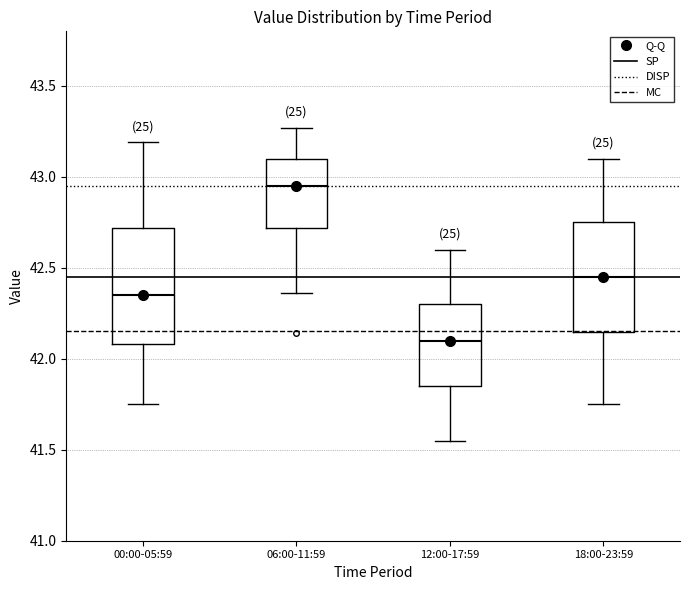

Which box's median line is the highest?

06:00-11:59